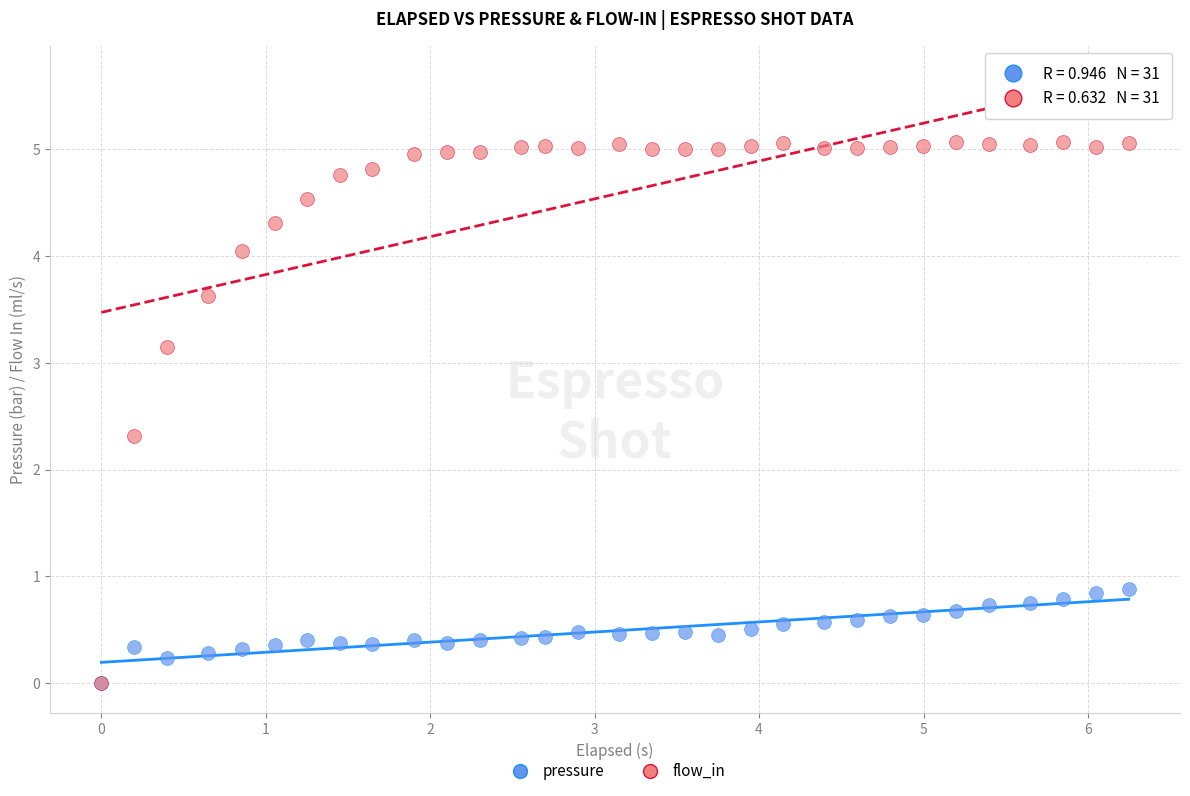

In the flow_in series, what Y value is closest to 2?

2.3